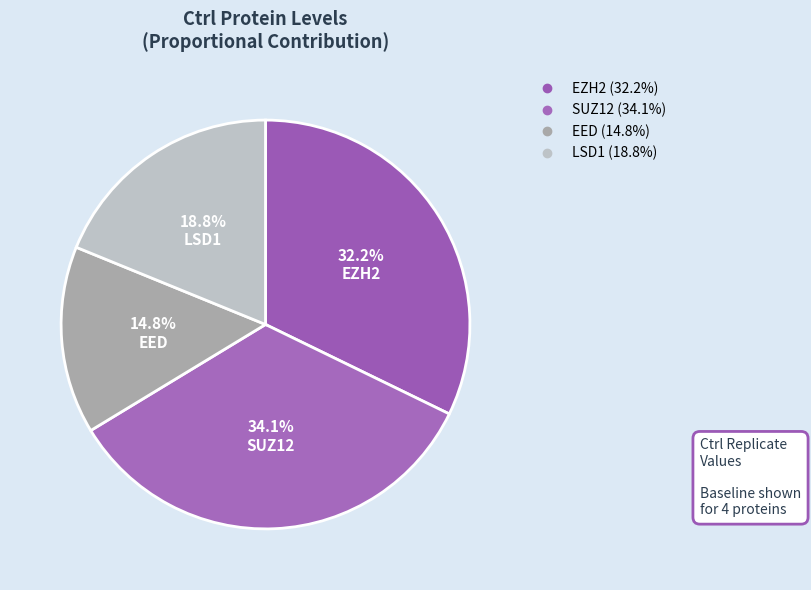

Is there a majority slice in this chart?

No